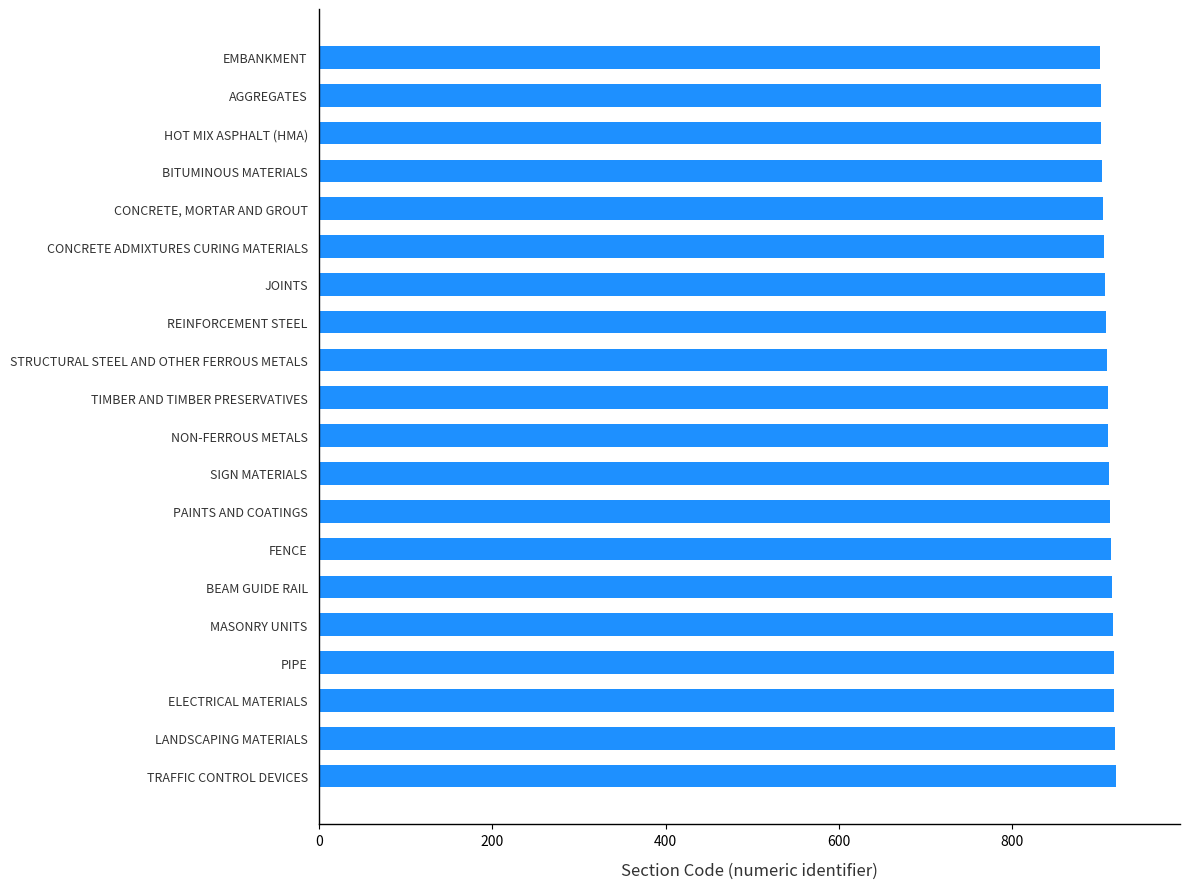

Is it true that the value at CONCRETE, MORTAR AND GROUT is 905?

True